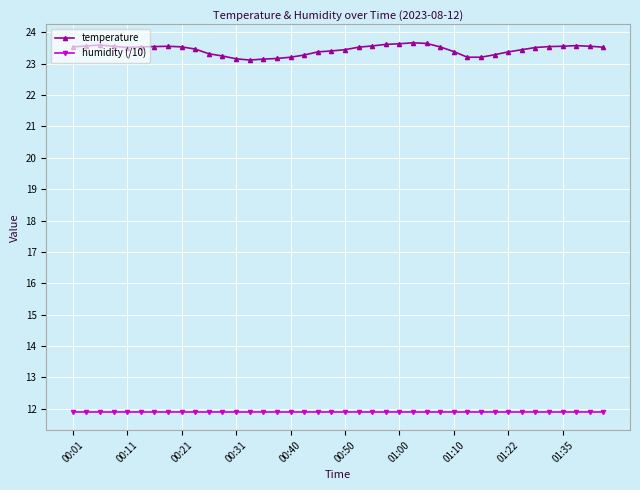

Which series has the largest total across all categories?

temperature